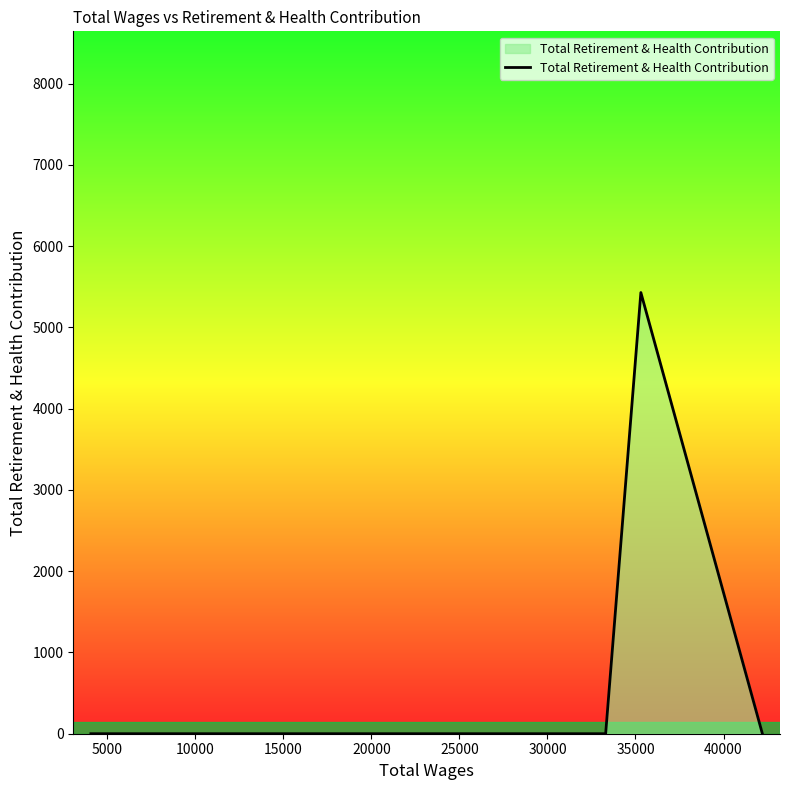

What is the maximum value shown in the chart?

5430